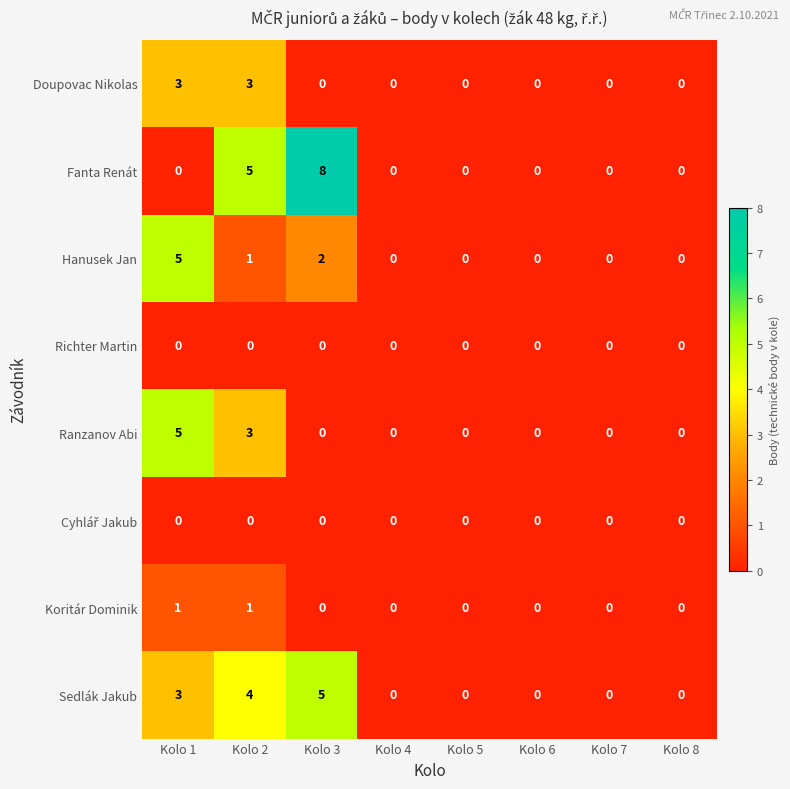

True or false: Hanusek Jan has a value of -2 at Kolo 6.

False